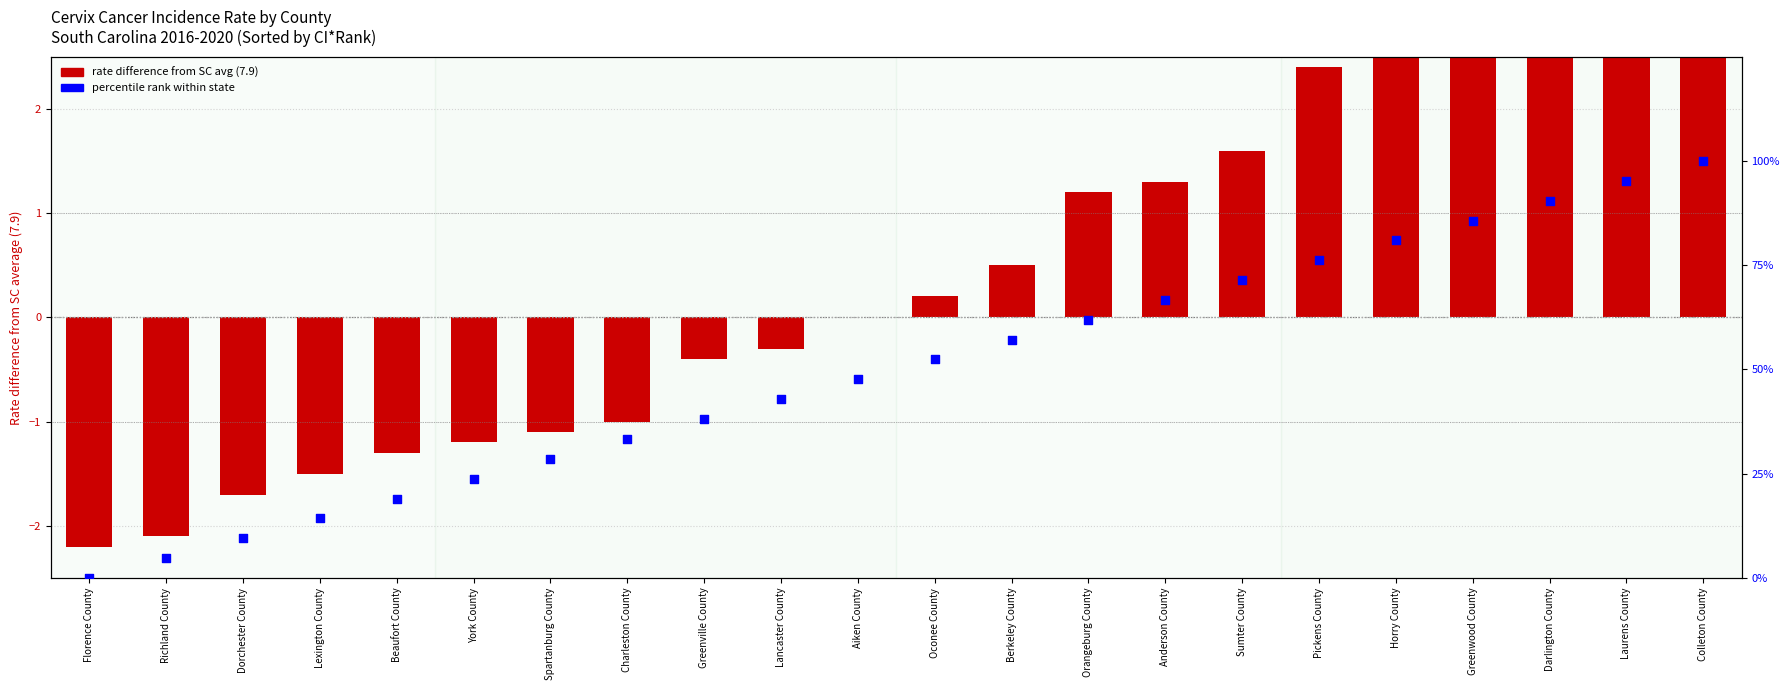

What is the total value across all series at Oconee County?

52.6